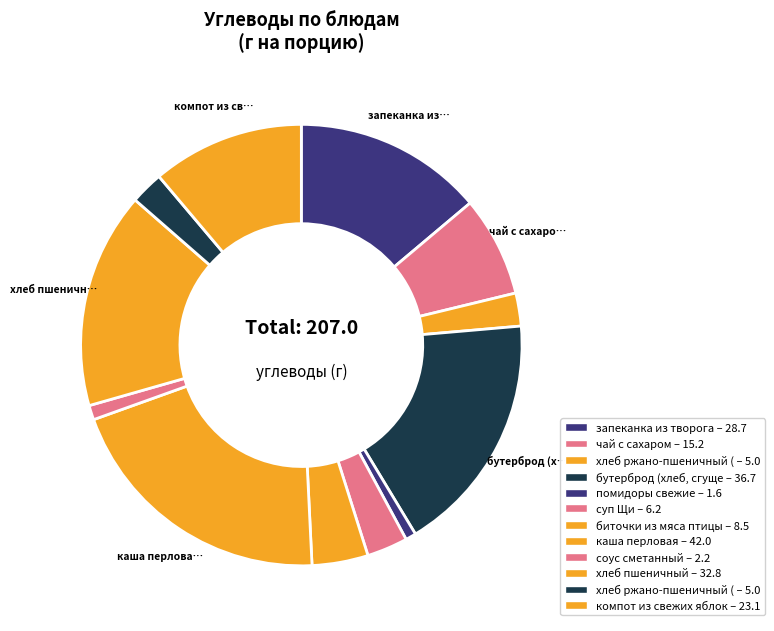

Count the number of slices in the pie.

12